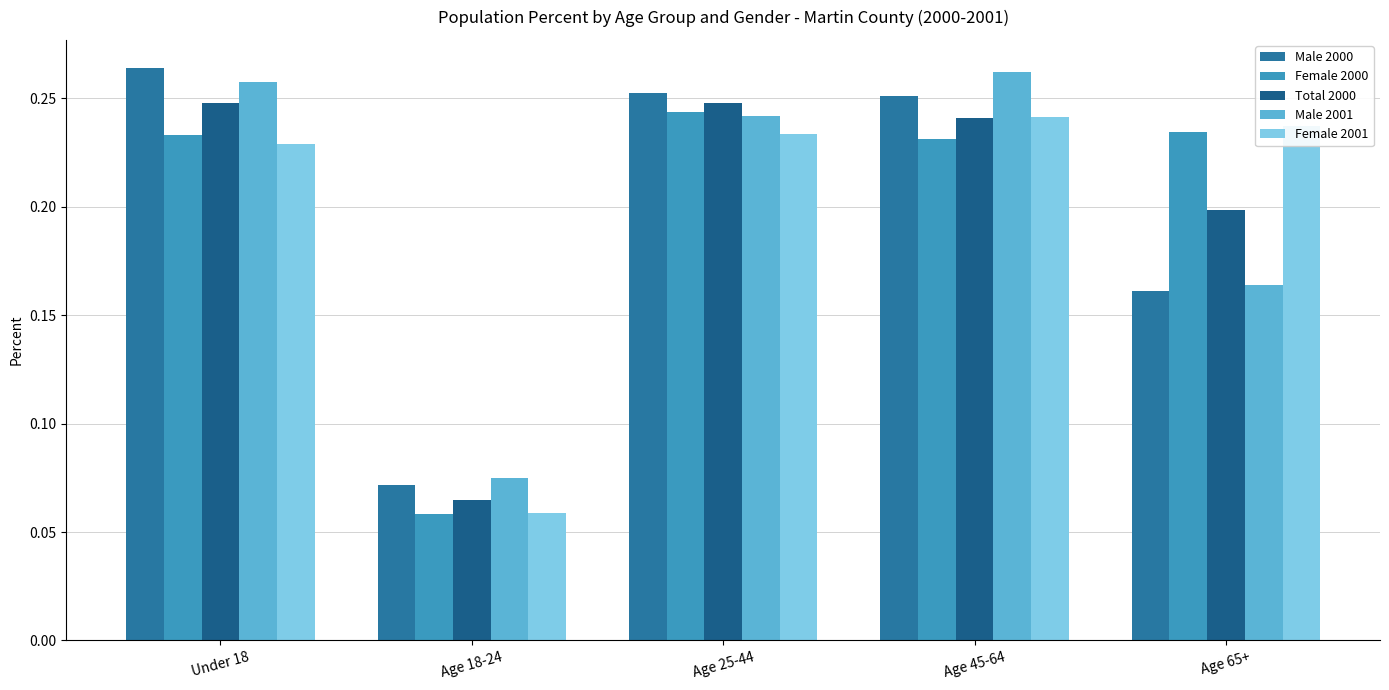

What is the sum of the Female 2000 values at Age 18-24 and Age 25-44?

0.3